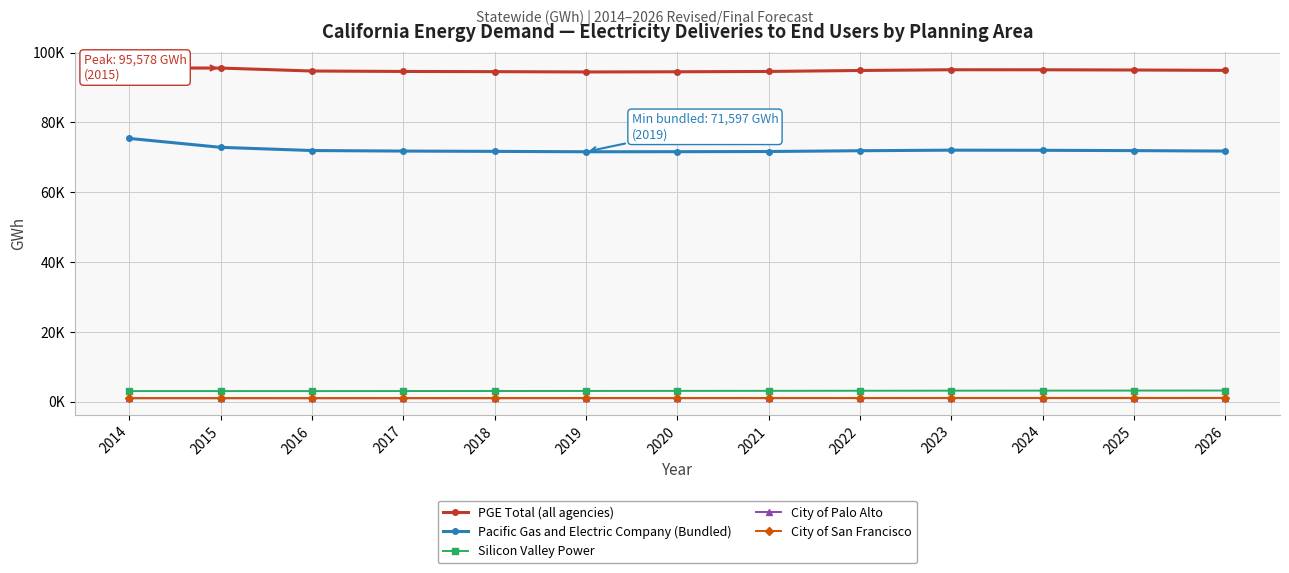

True or false: PGE Total (all agencies) and Silicon Valley Power intersect in this chart.

False